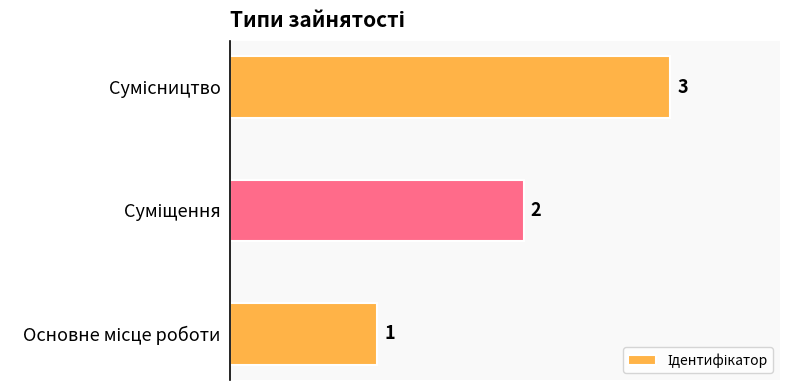

What is the greatest value displayed?

3